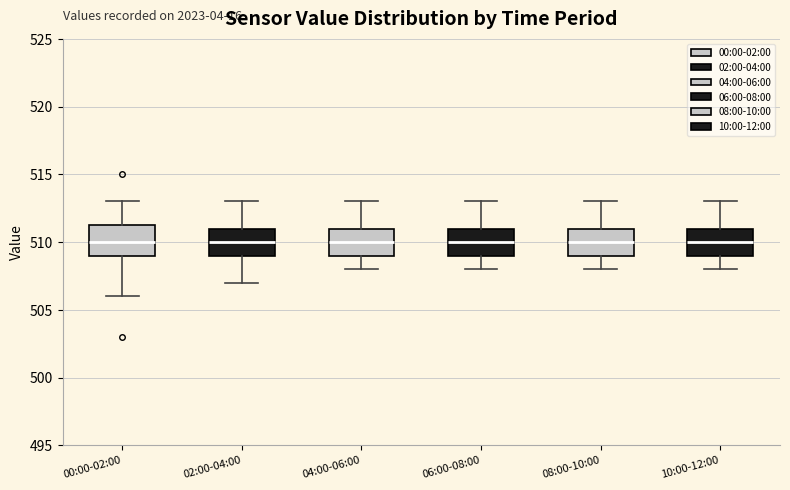

Reading left to right, transcribe this box plot: for each box, give where its median line is, the range the box spans, and where its two whiskers end, as read against the y-axis. The values are not printed on the chart, so give them approximately, as read against the axis.

00:00-02:00: median 510.0, box 509.0 to 511.5, whiskers 506.0 to 513.0
02:00-04:00: median 510.0, box 509.0 to 511.0, whiskers 507.0 to 513.0
04:00-06:00: median 510.0, box 509.0 to 511.0, whiskers 508.0 to 513.0
06:00-08:00: median 510.0, box 509.0 to 511.0, whiskers 508.0 to 513.0
08:00-10:00: median 510.0, box 509.0 to 511.0, whiskers 508.0 to 513.0
10:00-12:00: median 510.0, box 509.0 to 511.0, whiskers 508.0 to 513.0